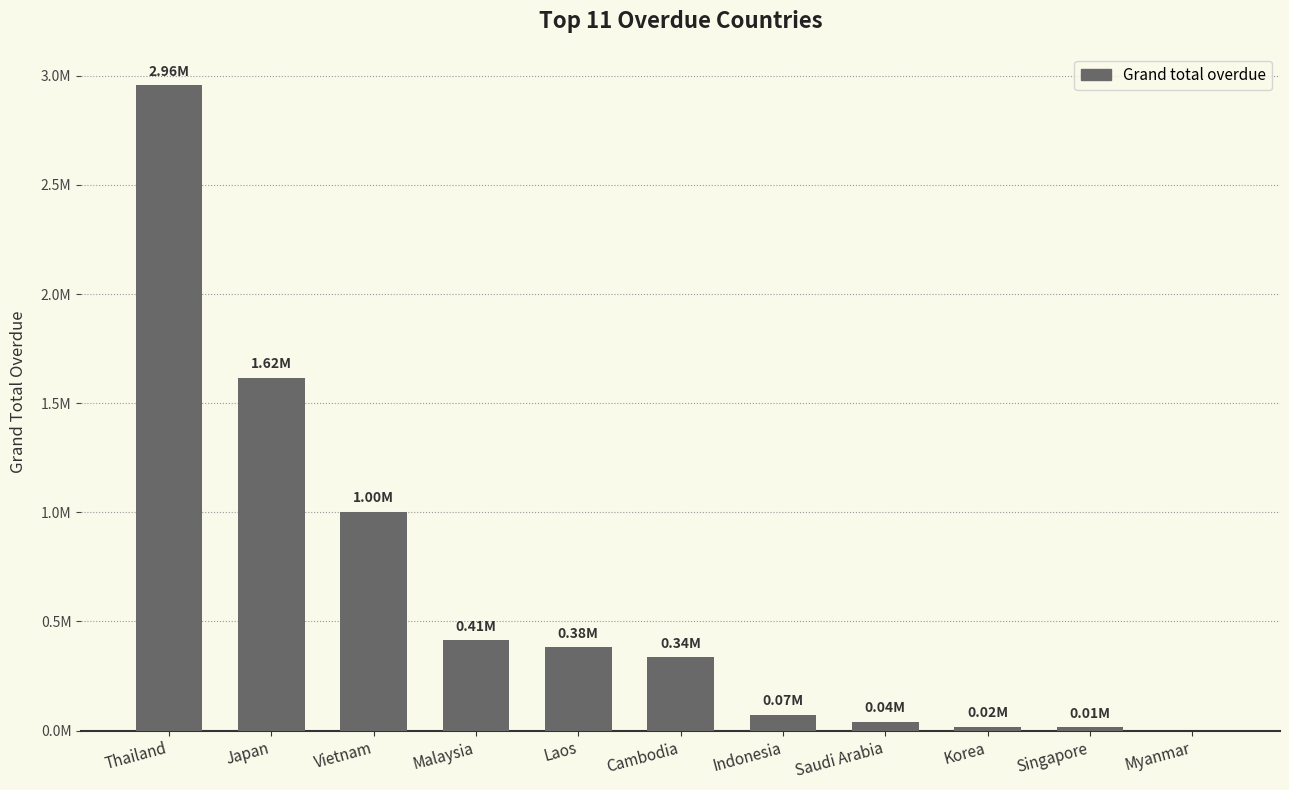

Are the bars grouped side by side (vs. stacked)?

No